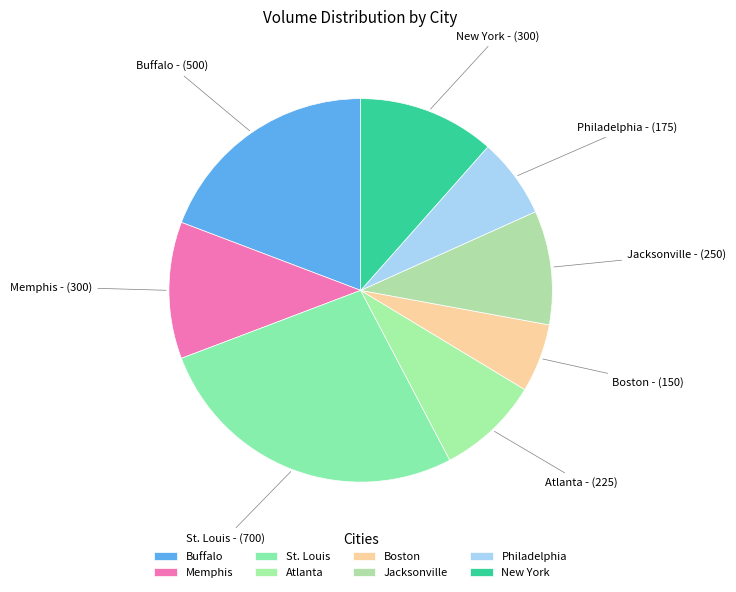

What is the change in value from Buffalo to Jacksonville?

-250